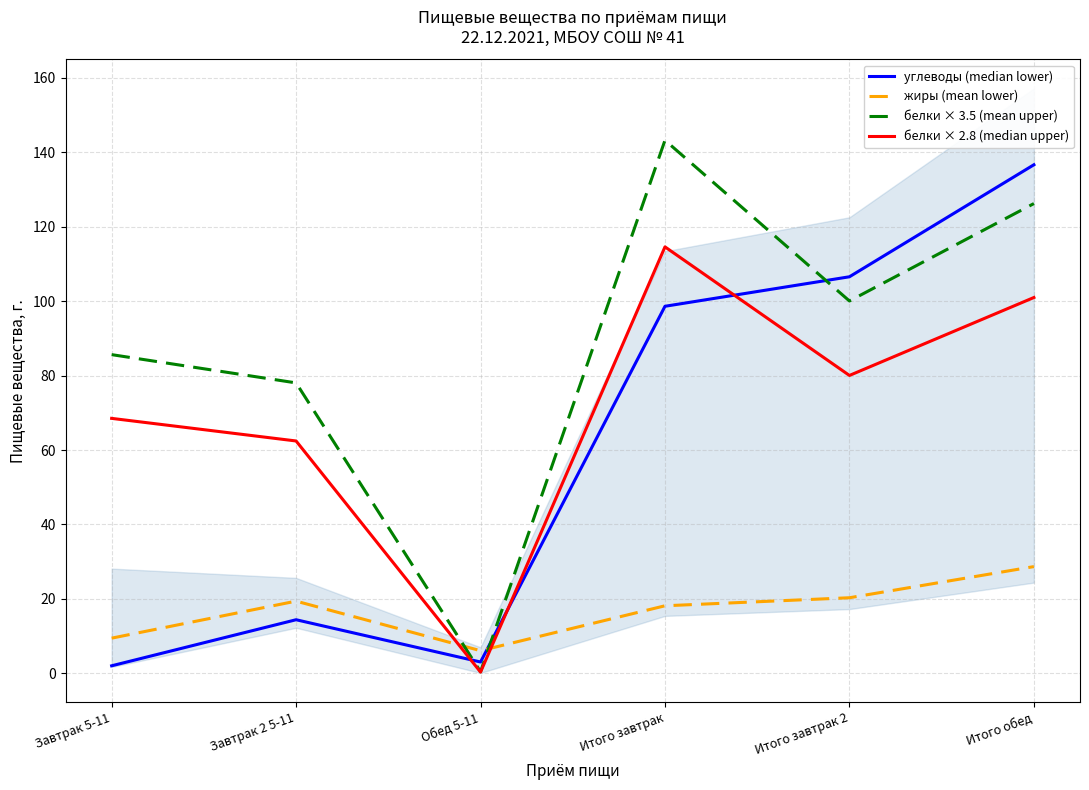

How many lines are shown in the chart?

4